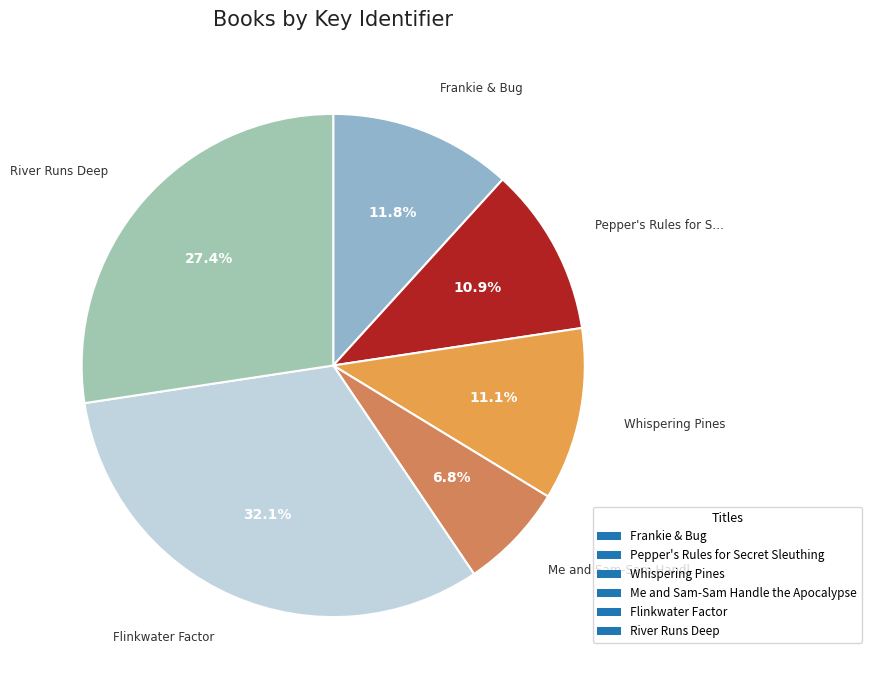

Does any single category account for the majority?

No